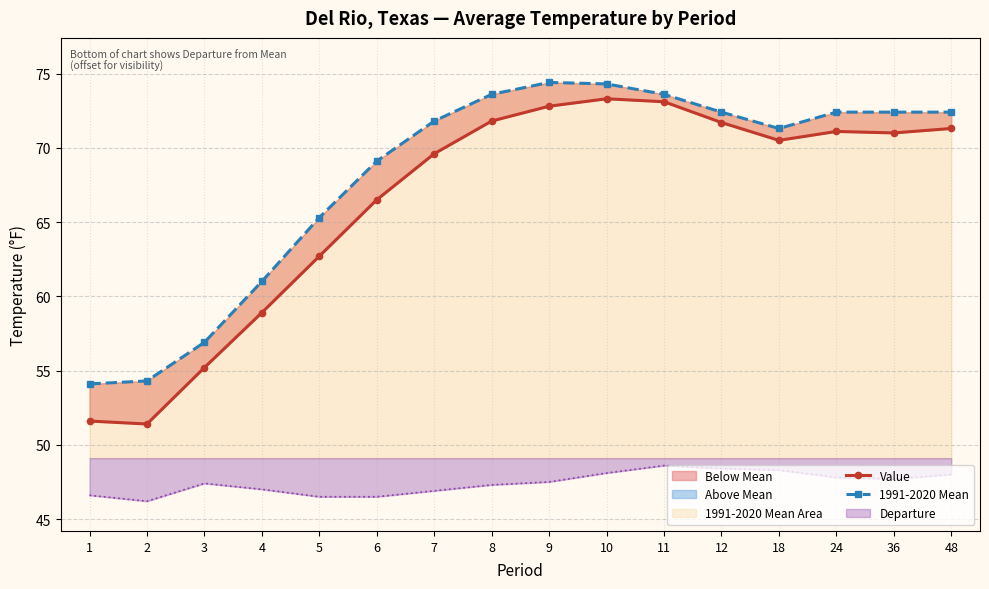

The value of Departure at 7 is 78.1. True or false?

False